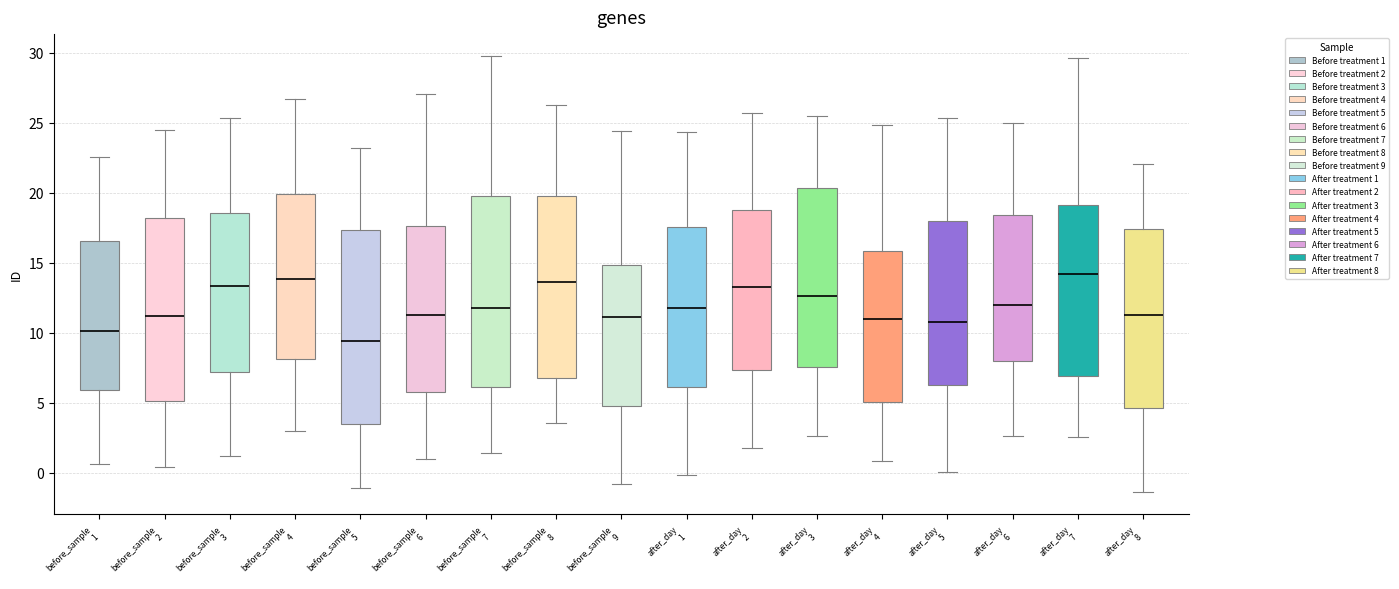

Where does the median line of the box for after_day 4 sit on the y-axis? The values are not printed on the chart, so give them approximately, as read against the axis.

11.0